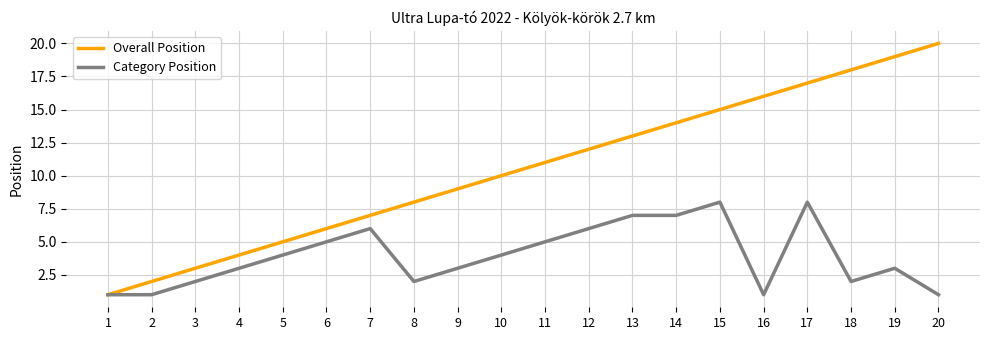

Is it true that Category Position equals 7 at 14?

True